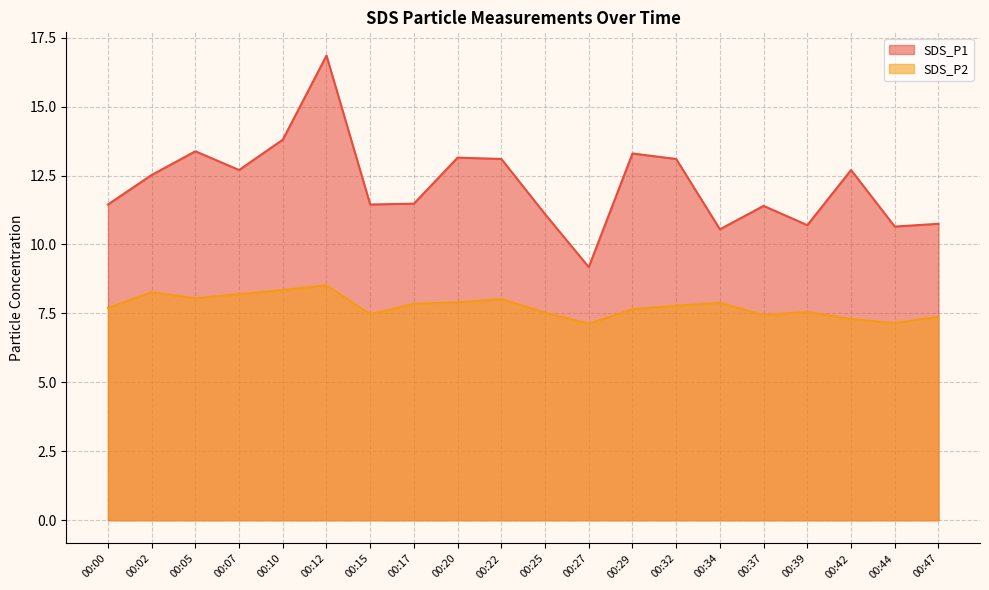

Which series changed the most between 00:12 and 00:22?

SDS_P1